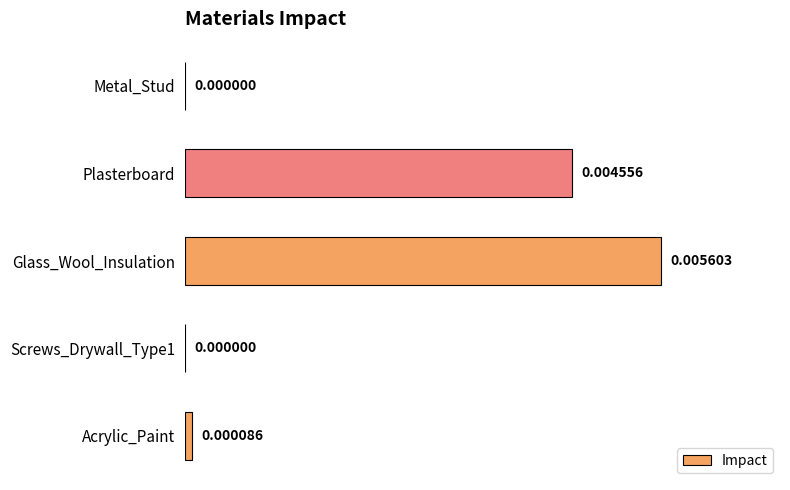

Which label corresponds to the largest value in the chart?

Glass_Wool_Insulation